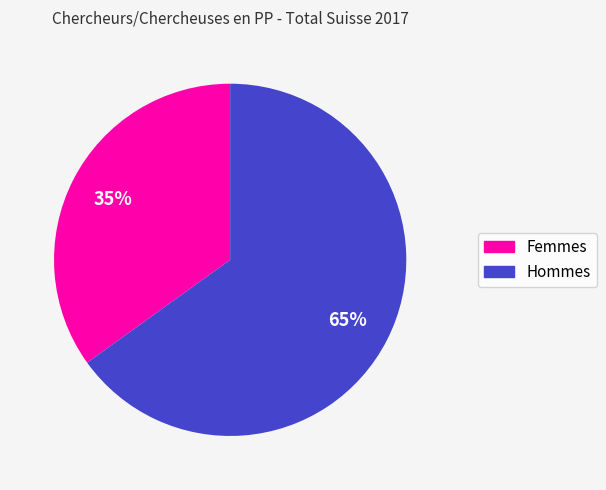

Does Femmes account for over 50% of the chart?

No